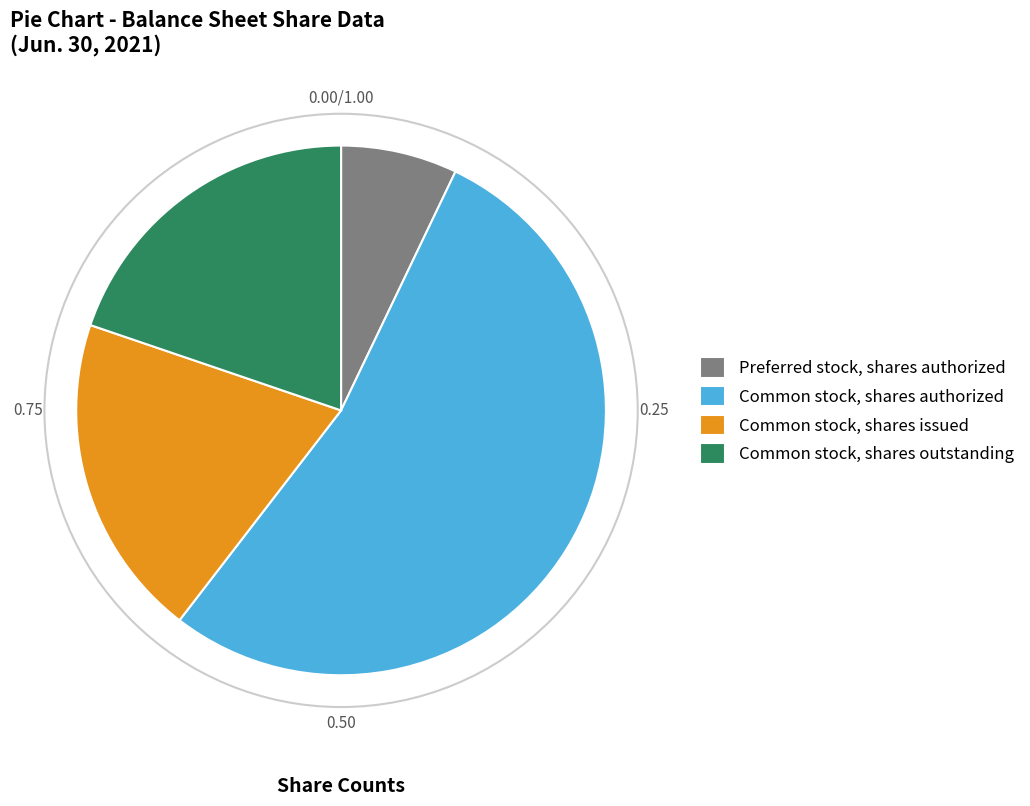

What is the smallest slice in the pie chart?

Preferred stock, shares authorized